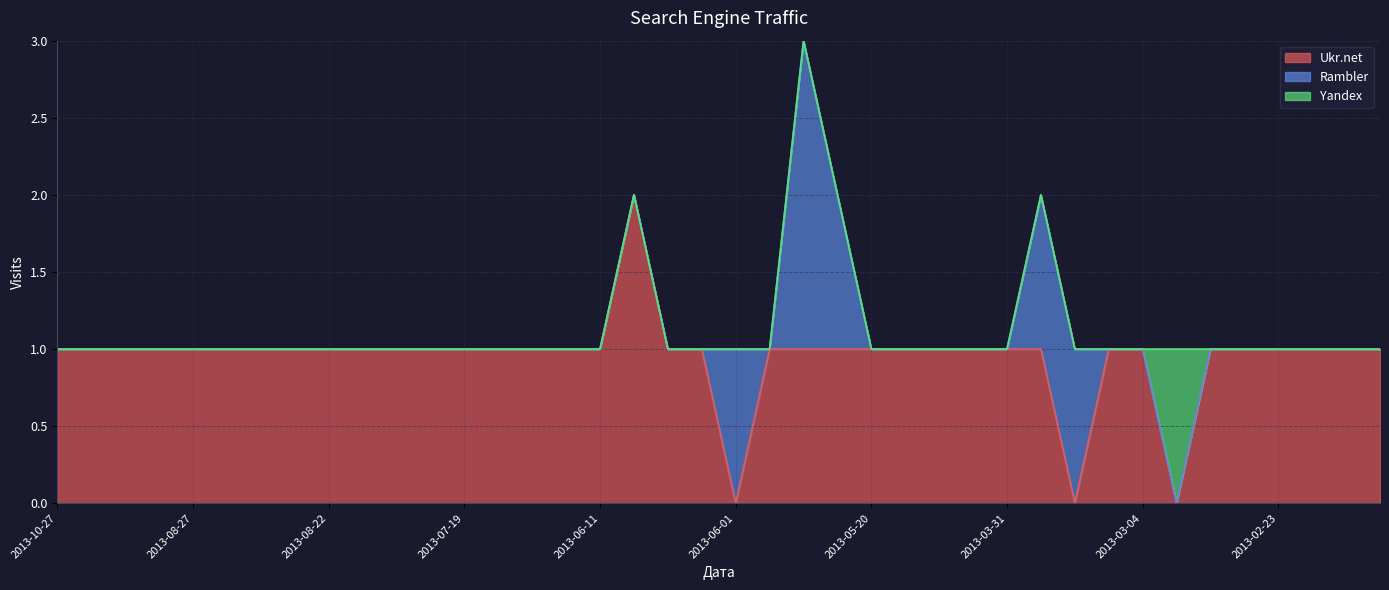

Which series has the largest range (max minus min)?

Ukr.net